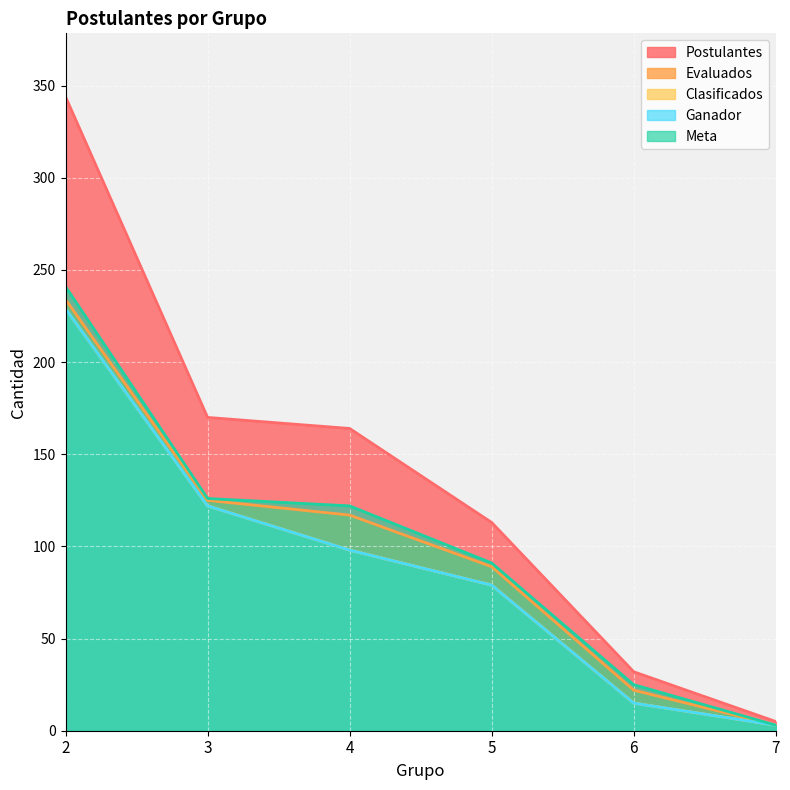

What is the sum of the Ganador values at 4 and 3?

220